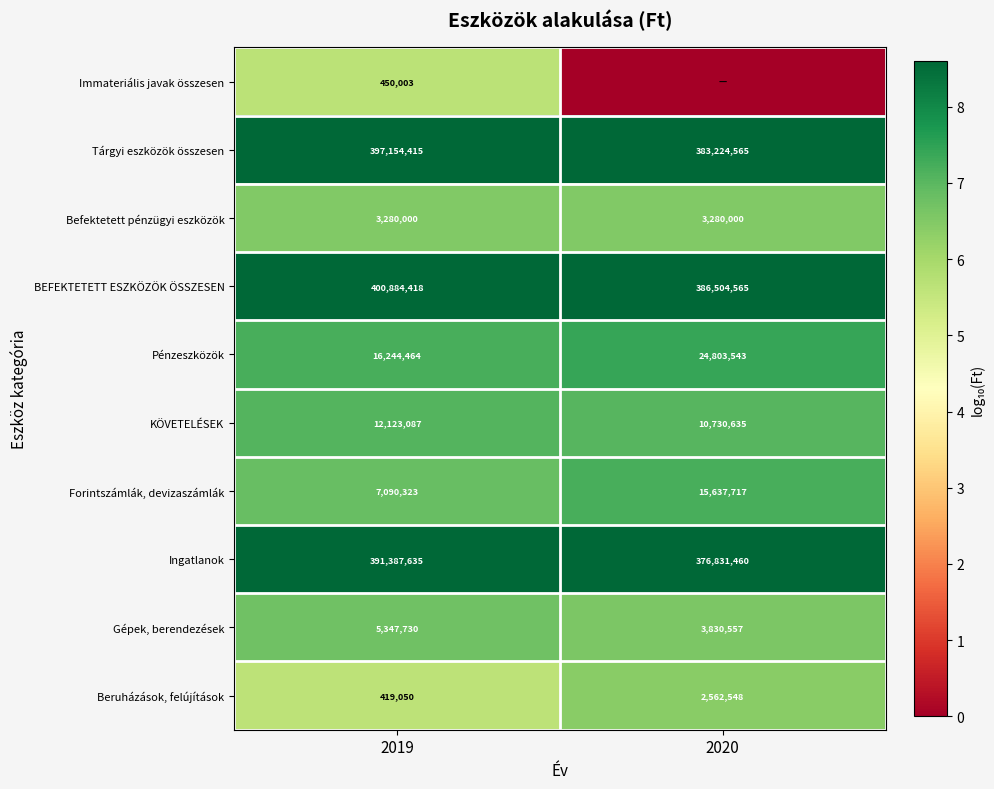

Is it true that Tárgyi eszközök összesen equals 3.9 at 2020?

False